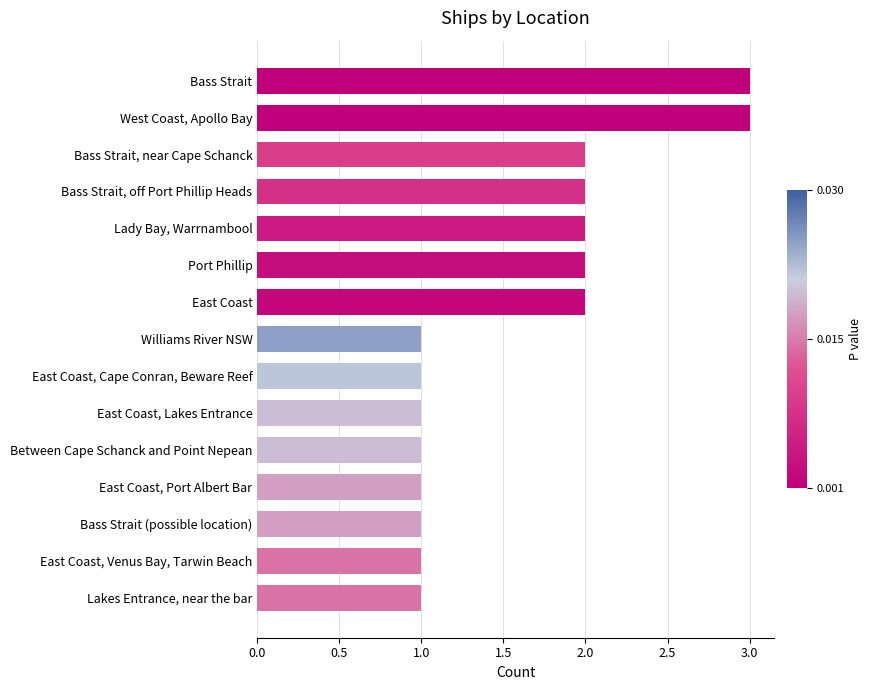

Reading top to bottom, what are all the values shown in this chart?

3	3	2	2	2	2	2	1	1	1	1	1	1	1	1